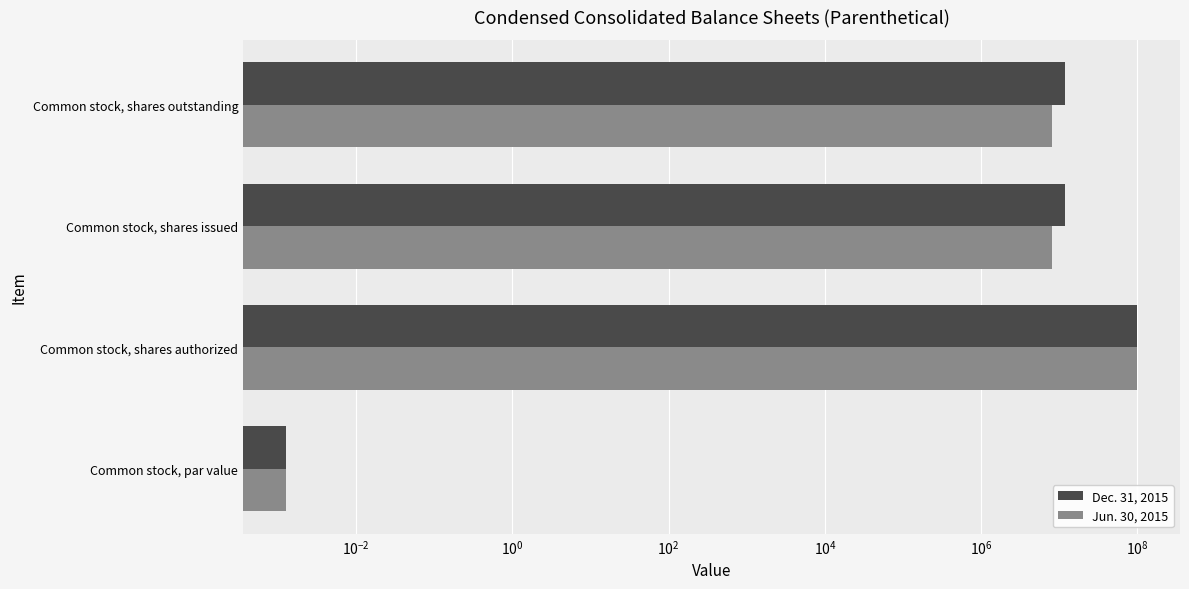

Does the chart contain any negative values?

No